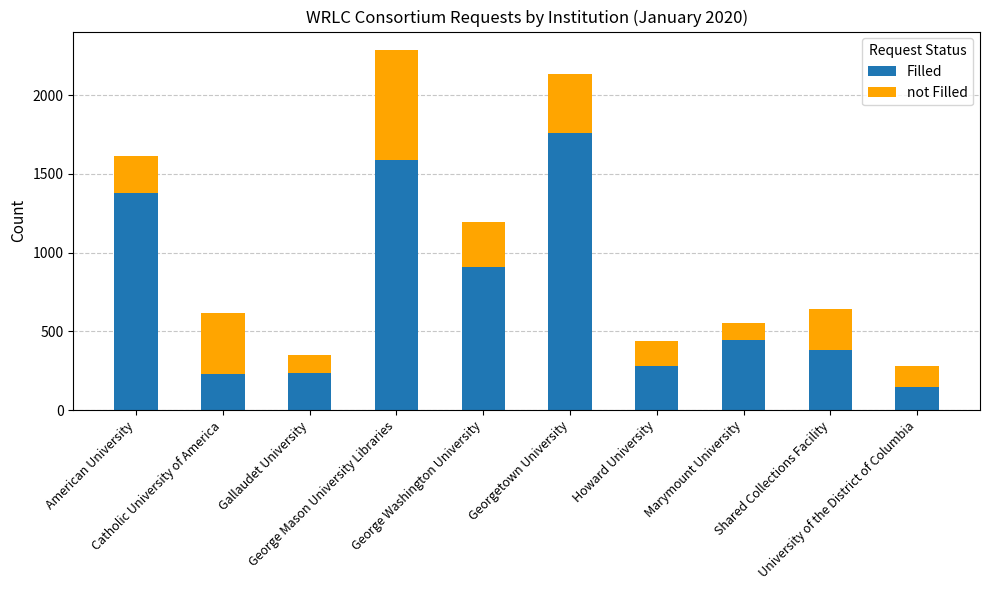

The value of Filled at Marymount University is 782. True or false?

False